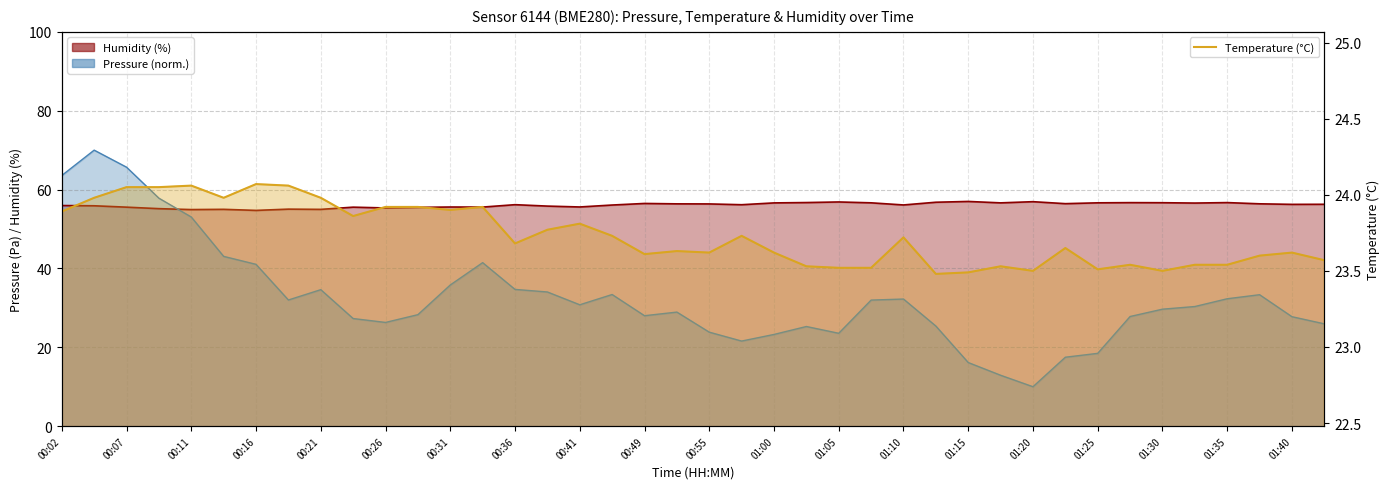

How many interior local peaks does the Temperature (°C) series have?

11